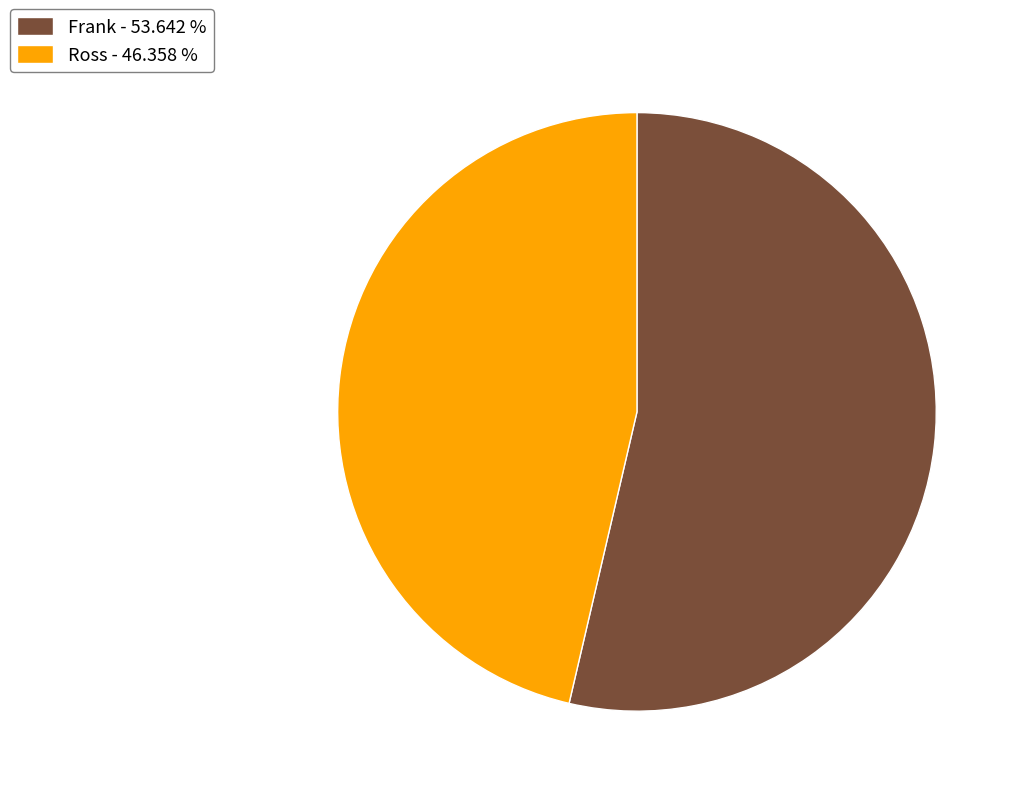

Combined, do Ross - 46.358 % and Frank - 53.642 % account for over 50%?

Yes